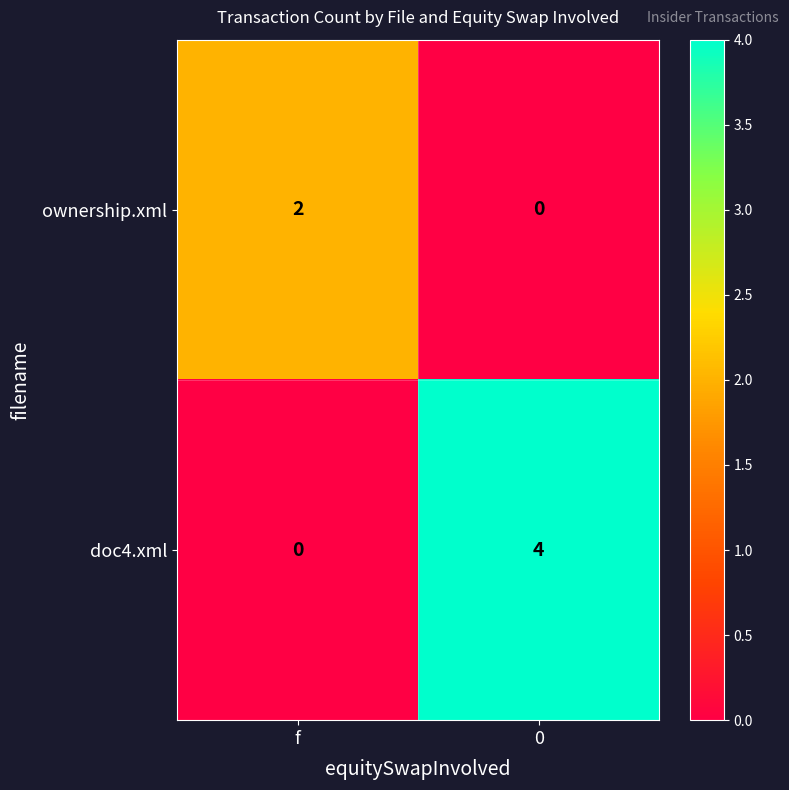

How many series are shown in this chart?

2